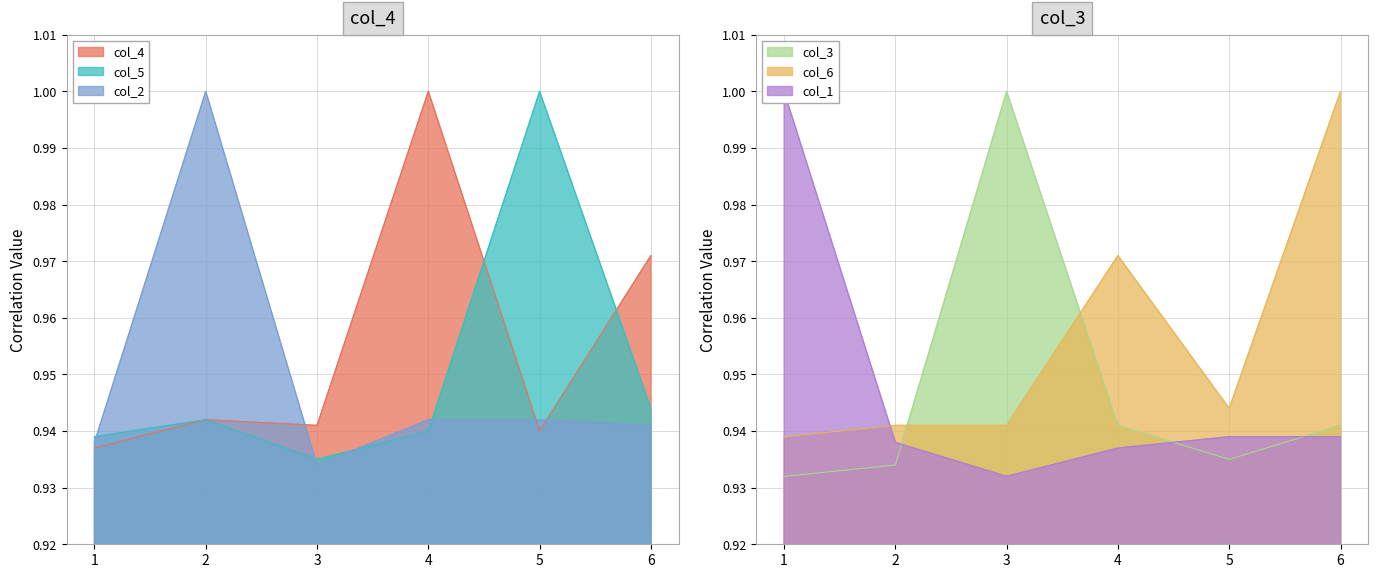

Which series changed the most between 4 and 5?

col_4